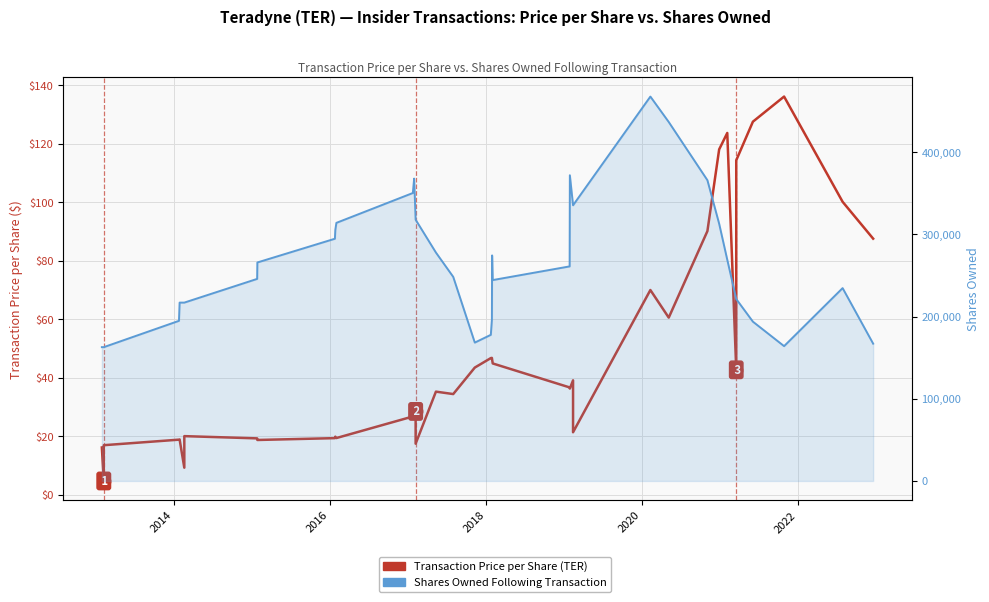

True or false: Transaction Price per Share has more than 0 interior local peaks.

True